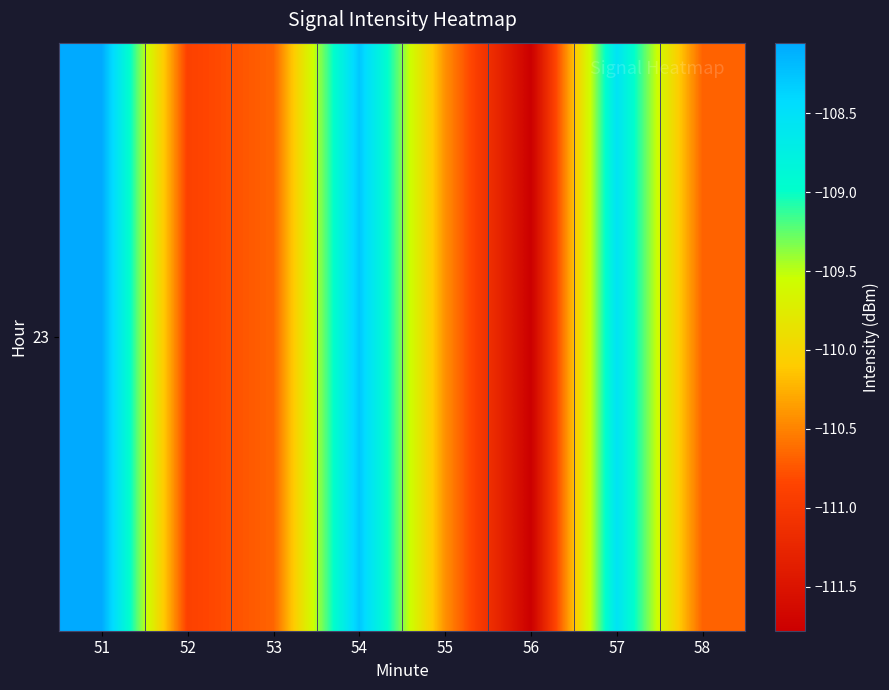

What value does the data have at 52?

-110.9